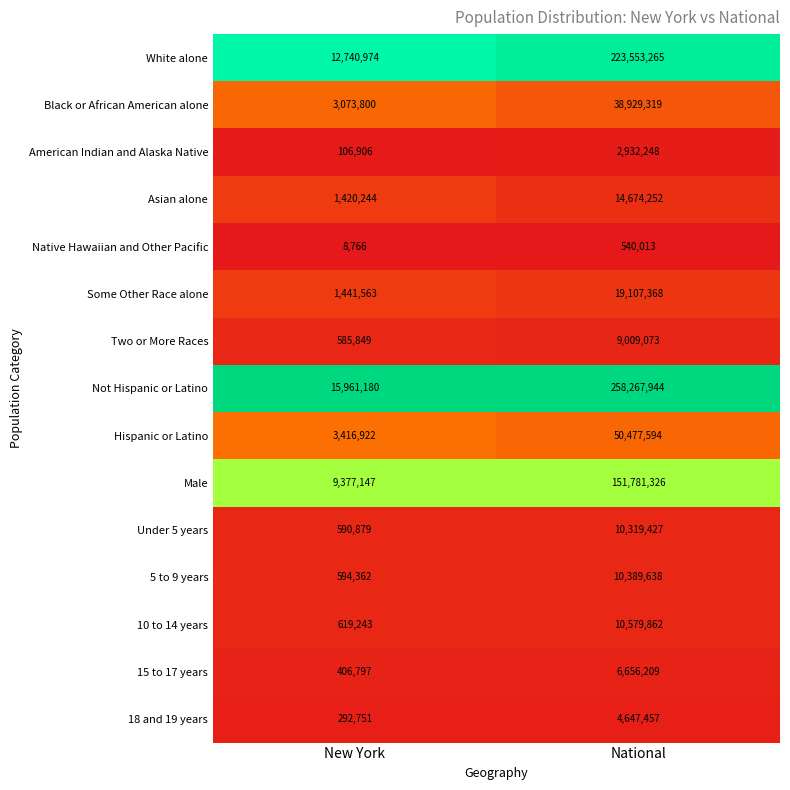

How many categories are shown in the chart?

2